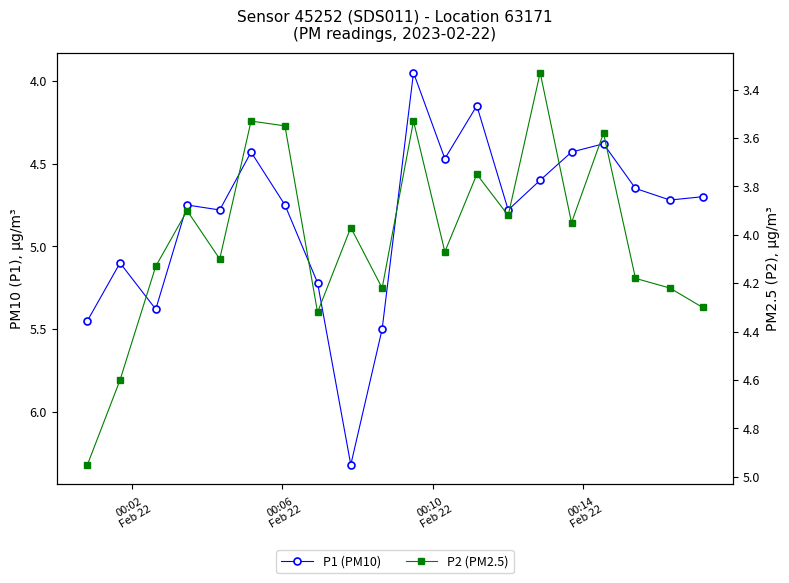

What is the difference between the maximum and minimum values in the P2 (PM2.5) series?

1.6